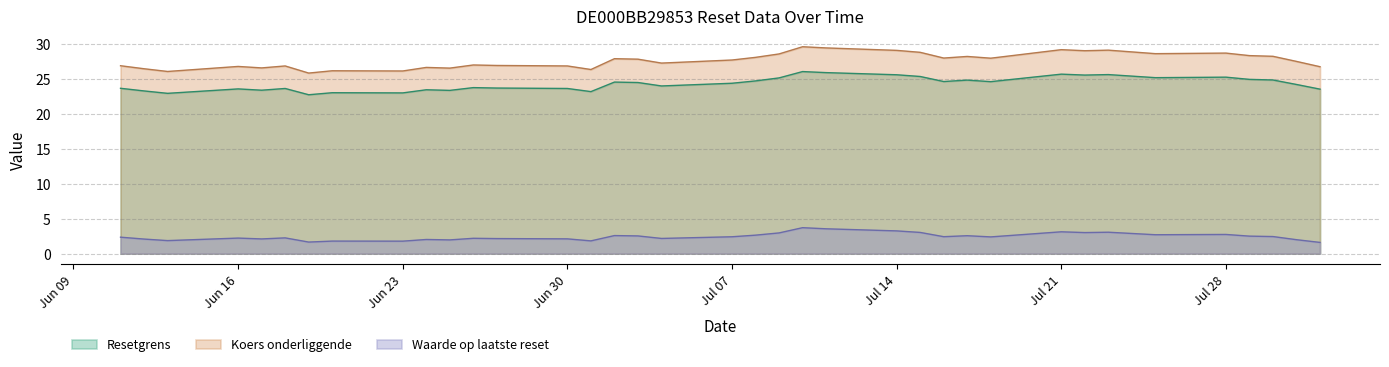

Which series has the largest total across all categories?

Koers onderliggende